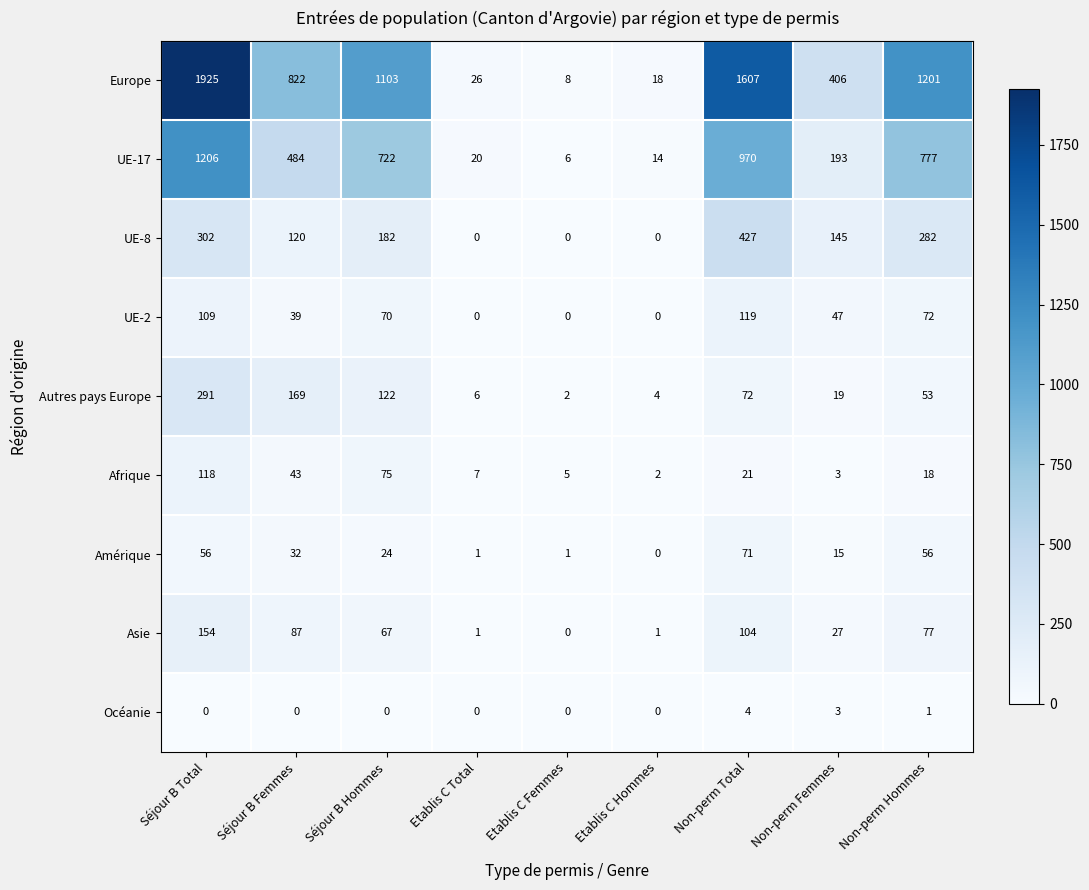

What is the sum of all UE-2 values?

456